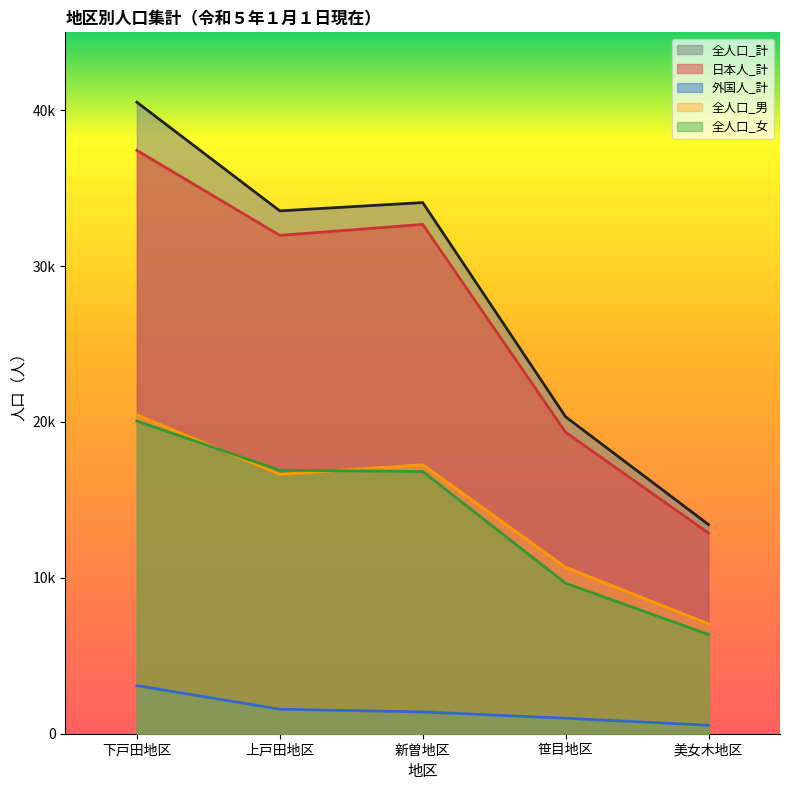

True or false: 全人口_女 has more than 1 points higher than both neighbors.

False